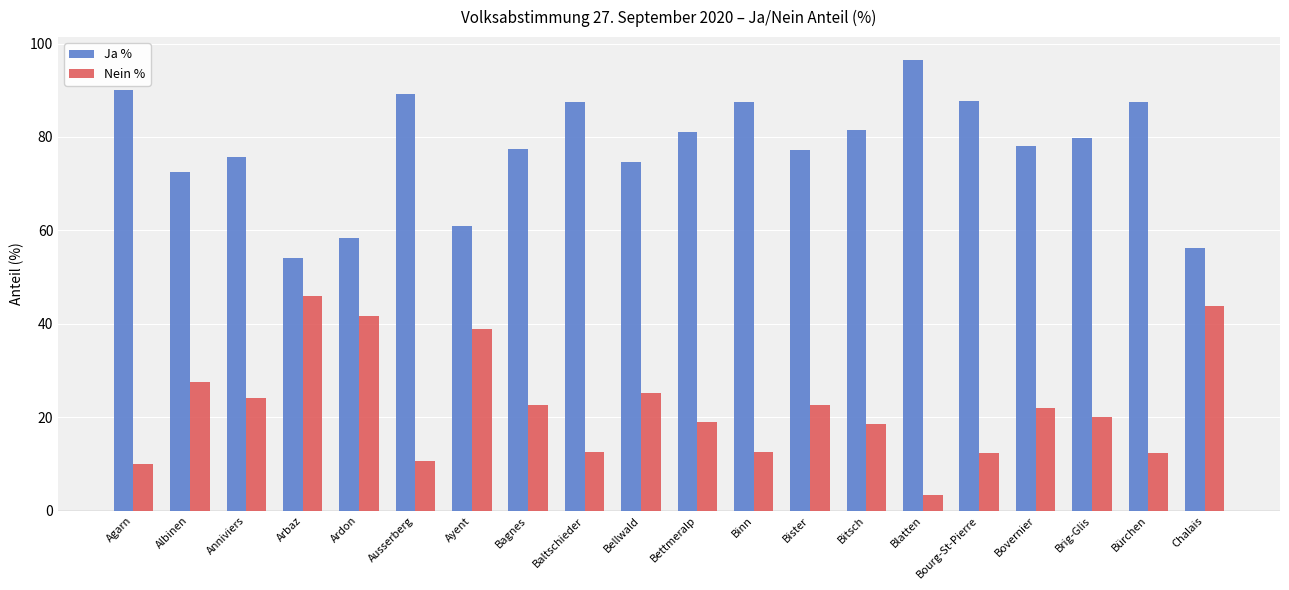

What value does the Ja % series have at Bourg-St-Pierre?

87.7